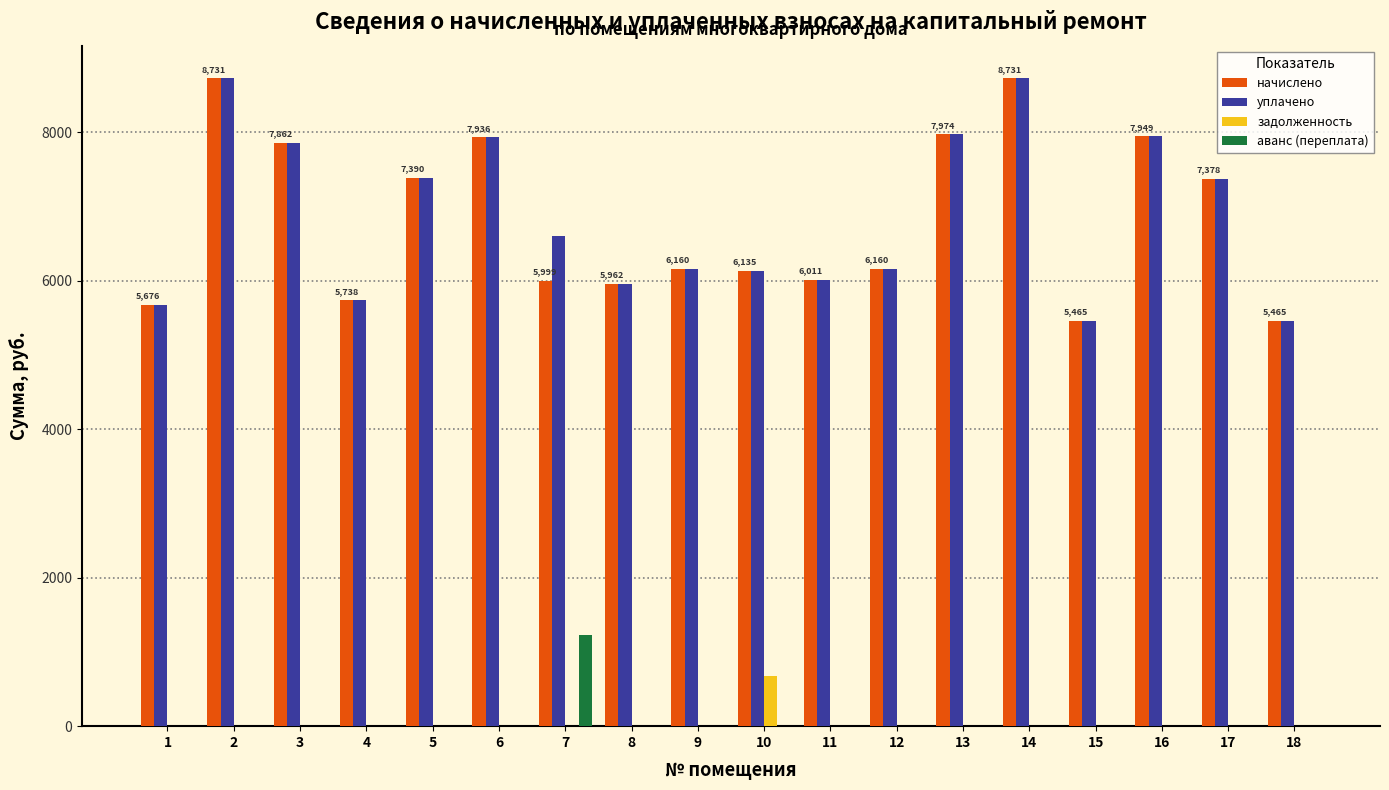

How many groups of bars are there?

18